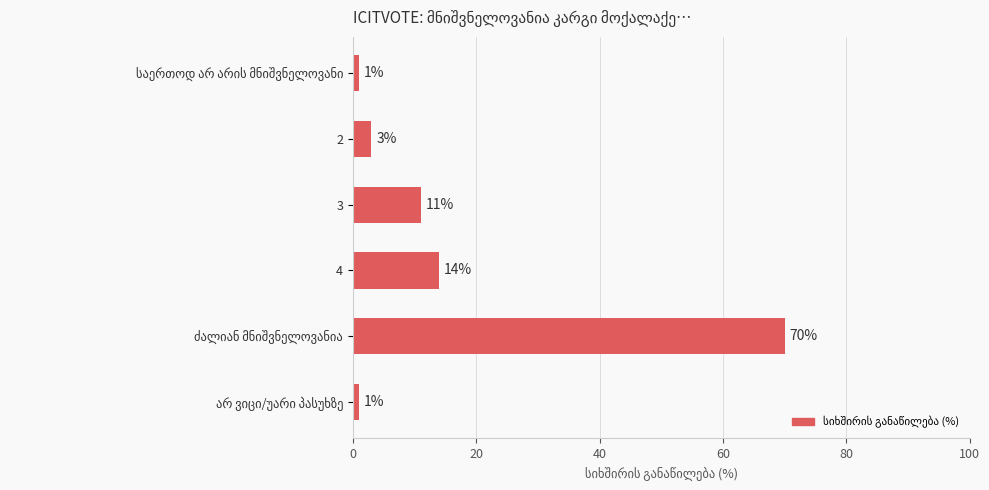

What is the average value?

17